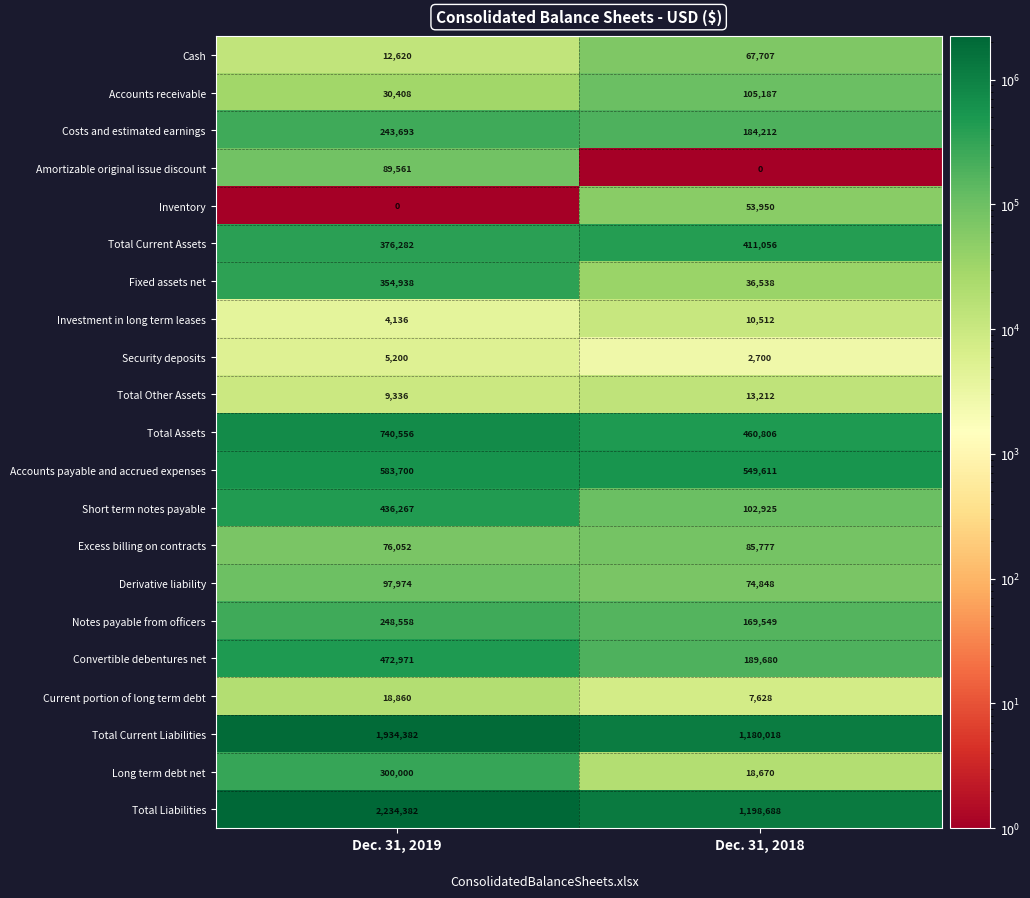

True or false: Security deposits has a value of 2700 at Dec. 31, 2018.

True